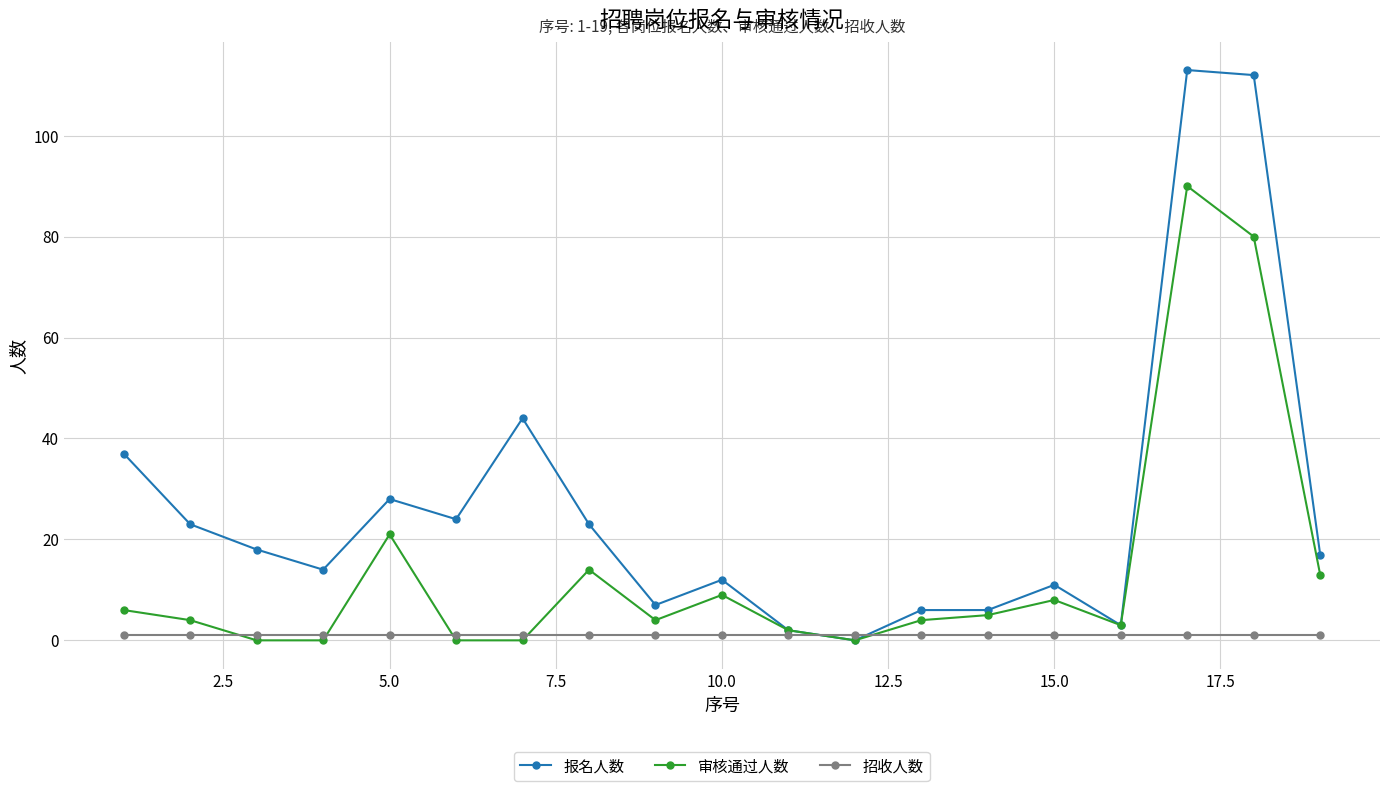

How many positive values does the 报名人数 series have?

18